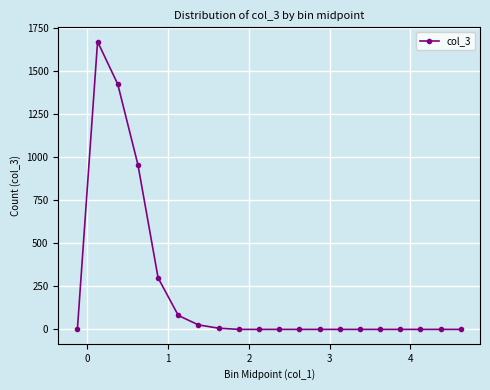

What is the difference between the second highest and second lowest values?

1424